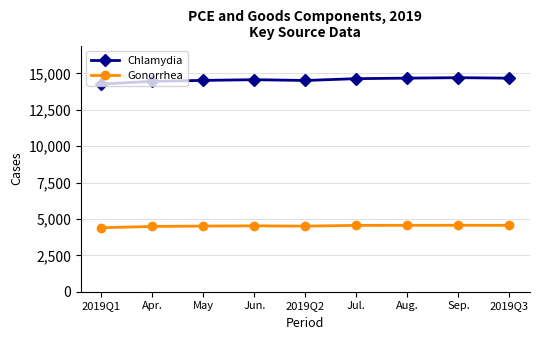

True or false: Chlamydia and Gonorrhea cross at least once.

False